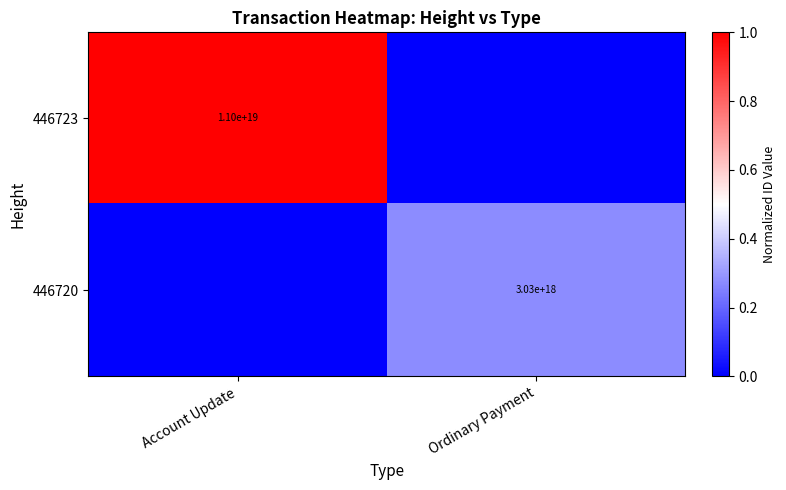

Which label corresponds to the largest value in the chart?

Account Update